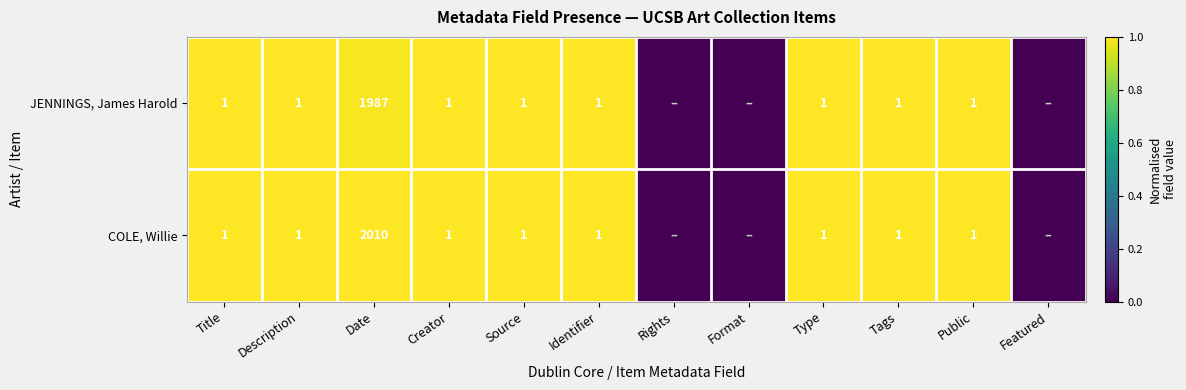

The COLE, Willie series shows 1 at Source. True or false?

True